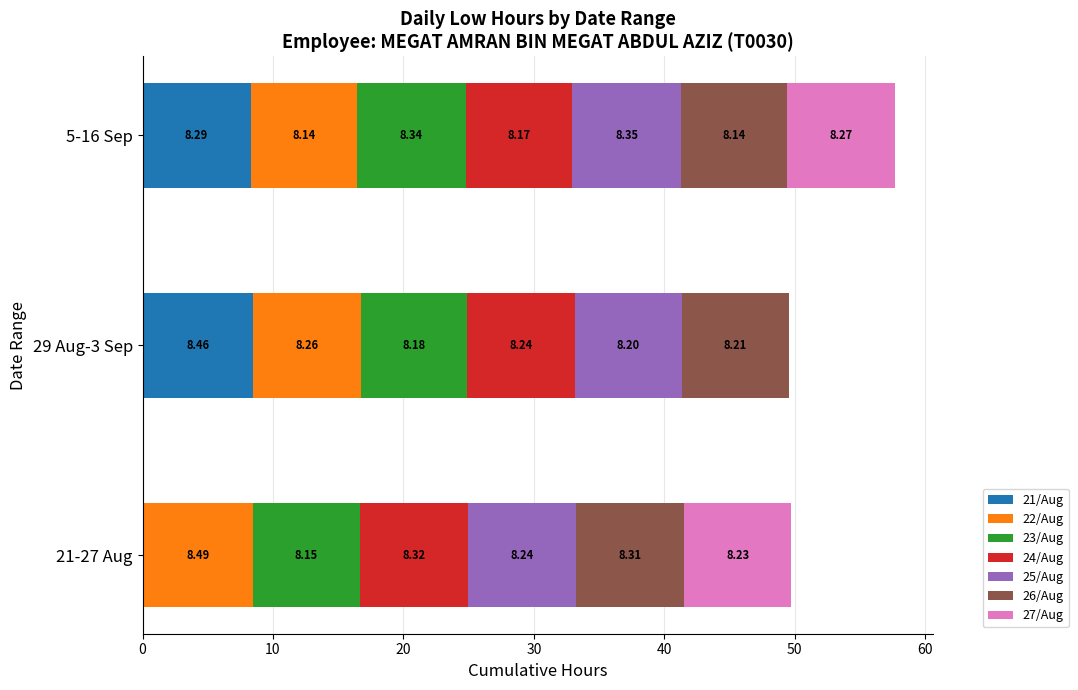

At which category is the sum across all series the highest?

5-16 Sep